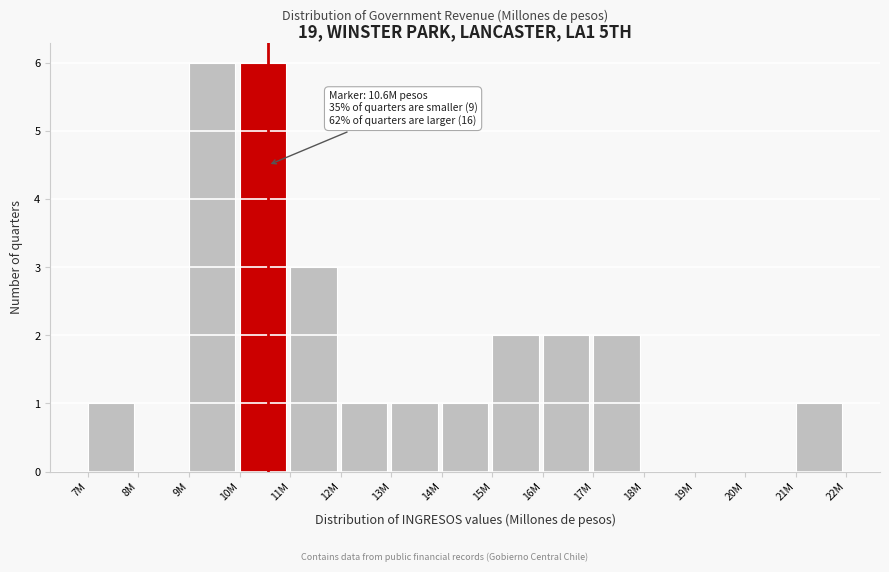

Reading left to right, extract all data points from this chart.

7M=1	8M=0	9M=6	10M=6	11M=3	12M=1	13M=1	14M=1	15M=2	16M=2	17M=2	18M=0	19M=0	20M=0	21M=1